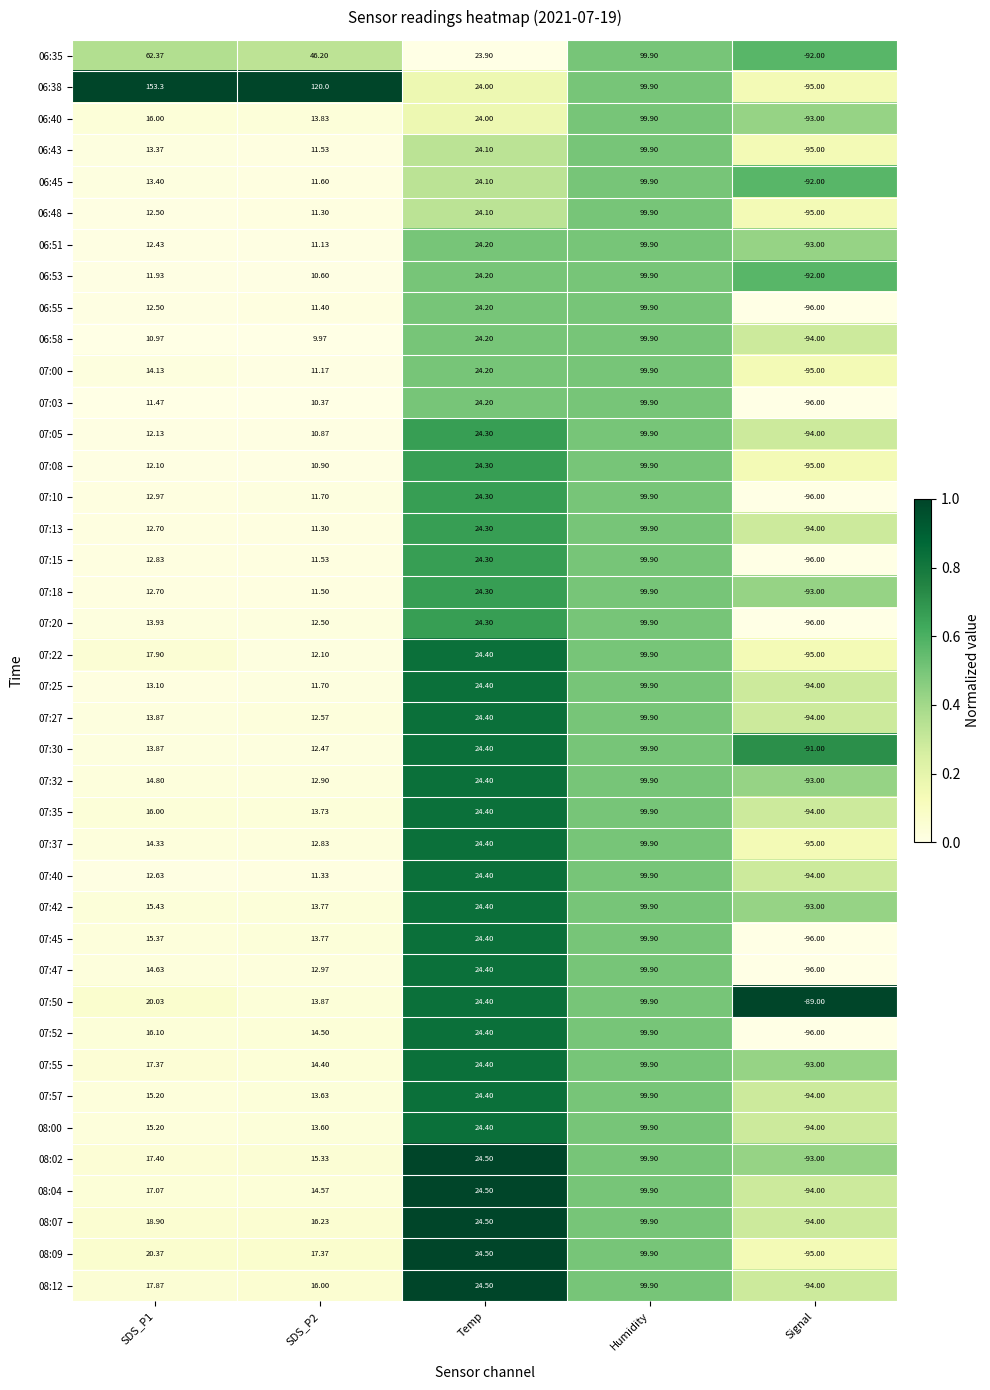

Which series has the widest spread of values?

06:38